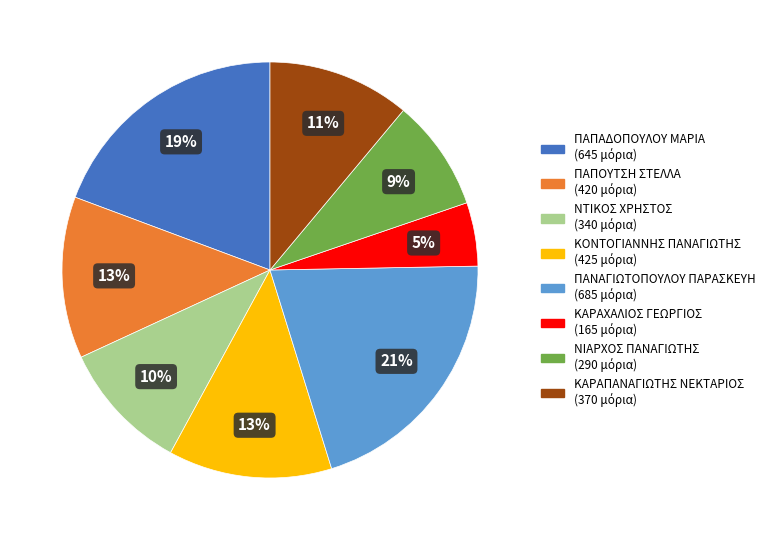

Count the number of slices in the pie.

8